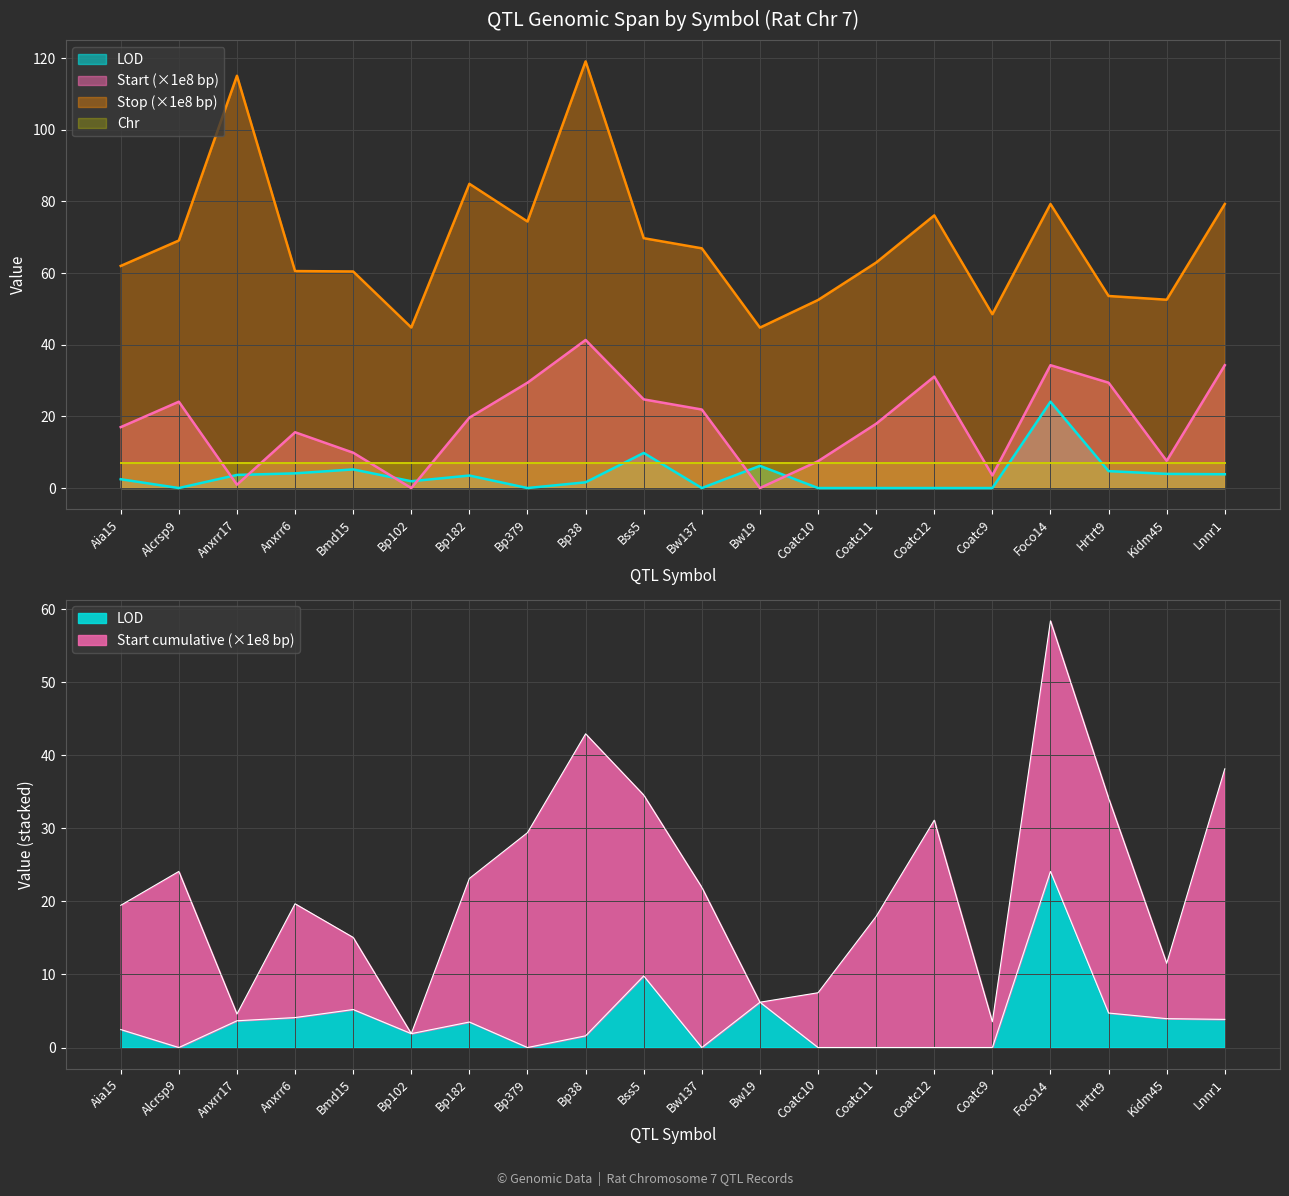

Read the Start (×1e7) value at Bw137.

21.9